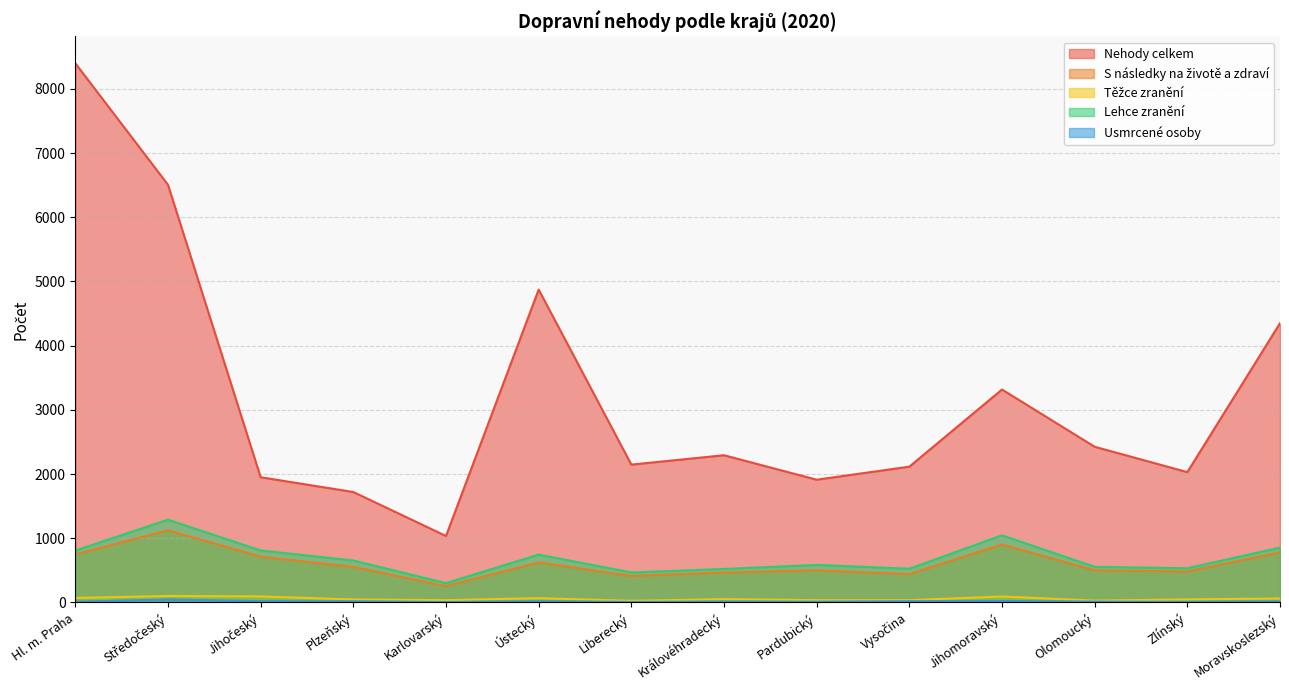

What is the difference between the highest and lowest values at Jihočeský?

1931